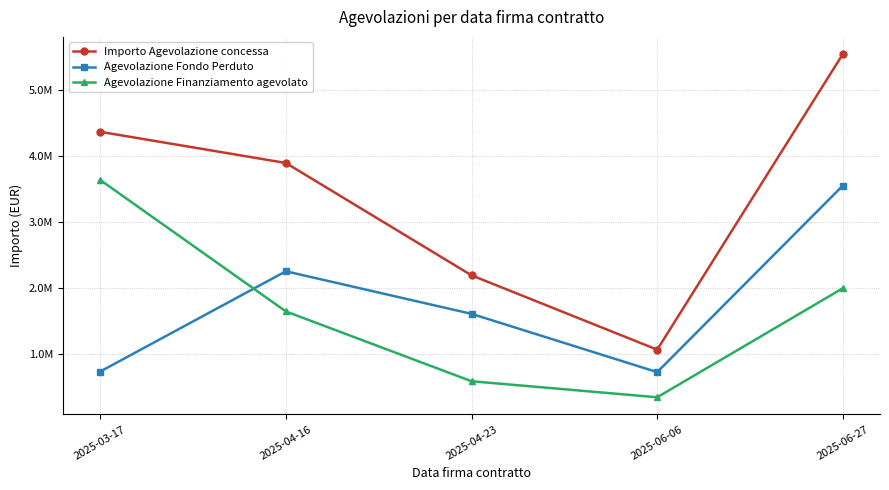

Which series has the largest total across all categories?

Importo Agevolazione concessa